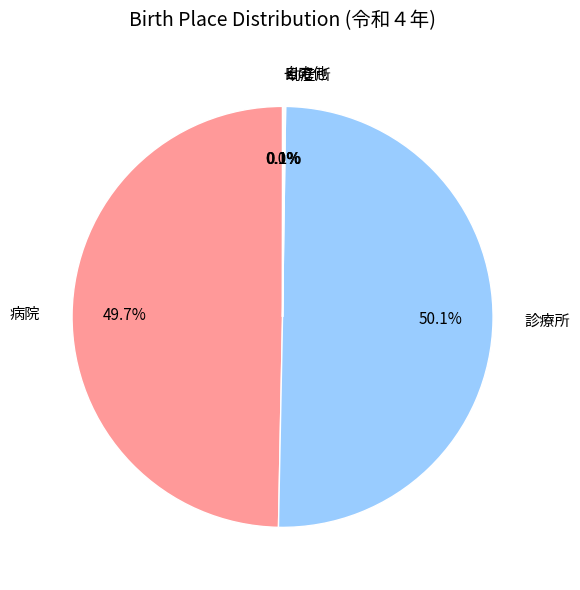

To the nearest percent, what portion does 診療所 represent?

50%